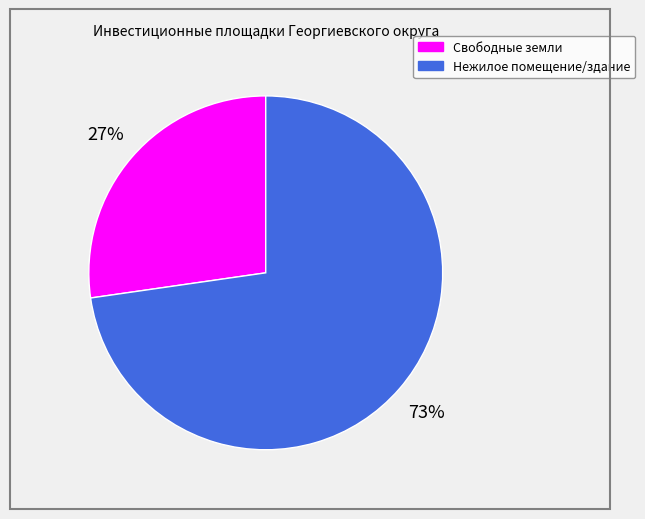

Is there a majority slice in this chart?

Yes